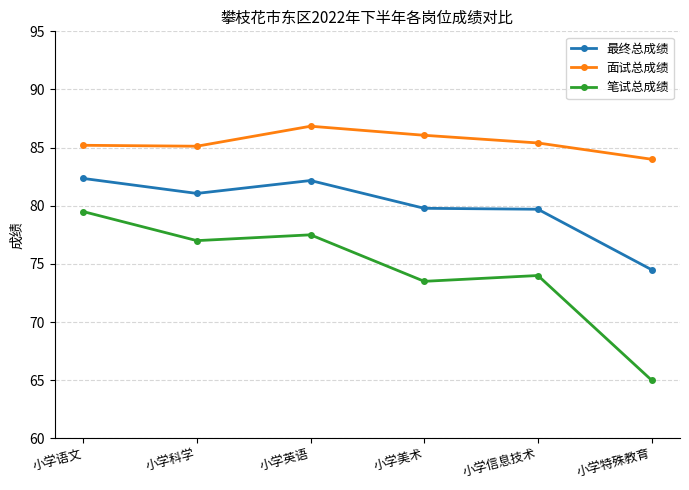

What is the label of the 5th point from the left?

小学信息技术